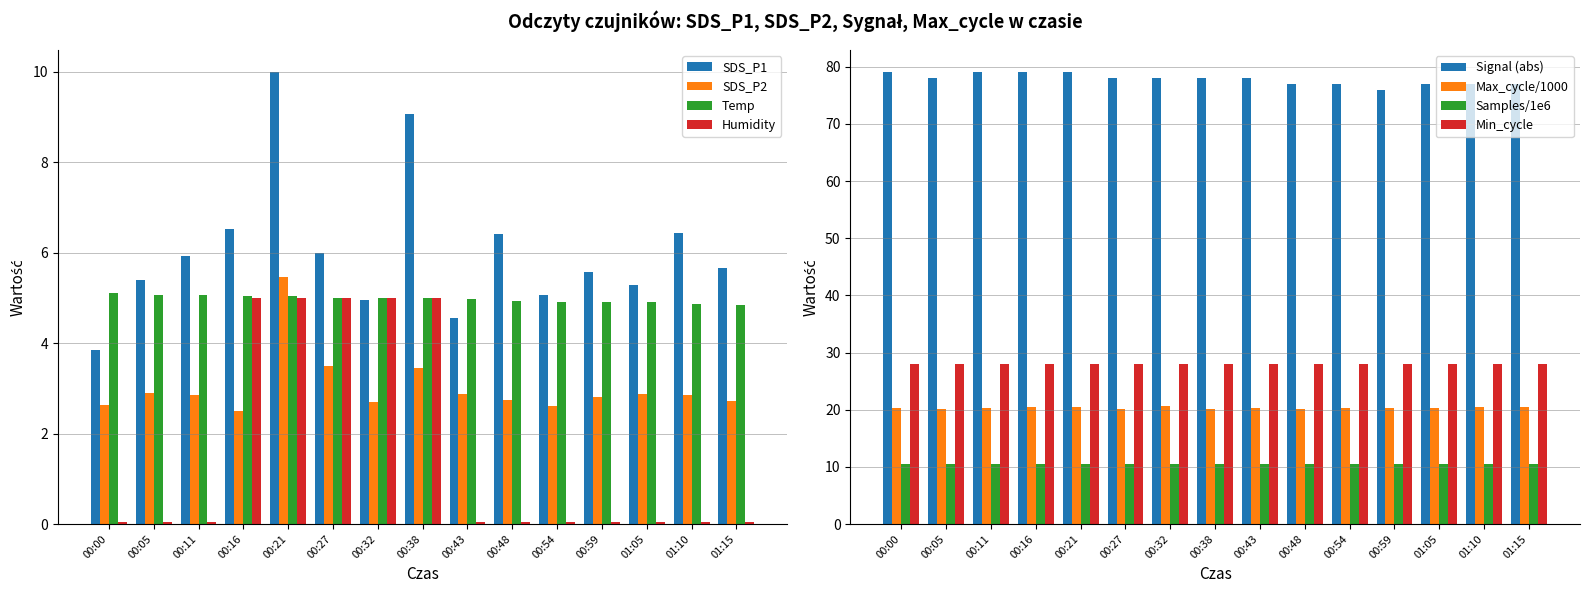

Rank the series by their maximum value, from highest to lowest.

SDS_P1, SDS_P2, Temp, Humidity